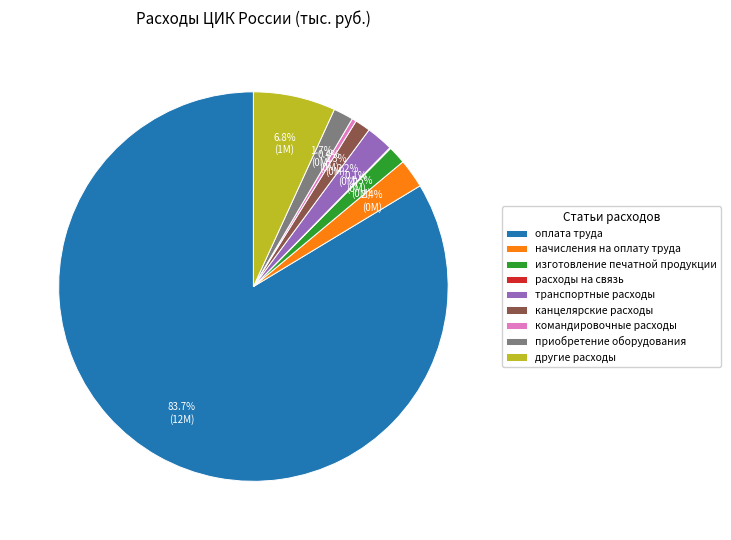

Which category has the biggest portion of the pie?

оплата труда